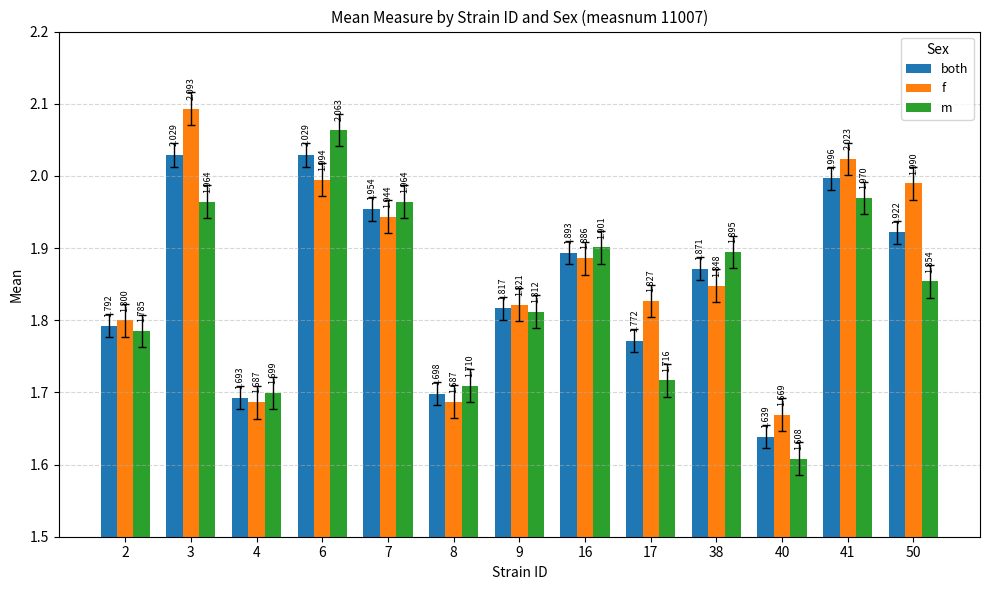

Is the value of both at 17 greater than the value of m at 7?

No